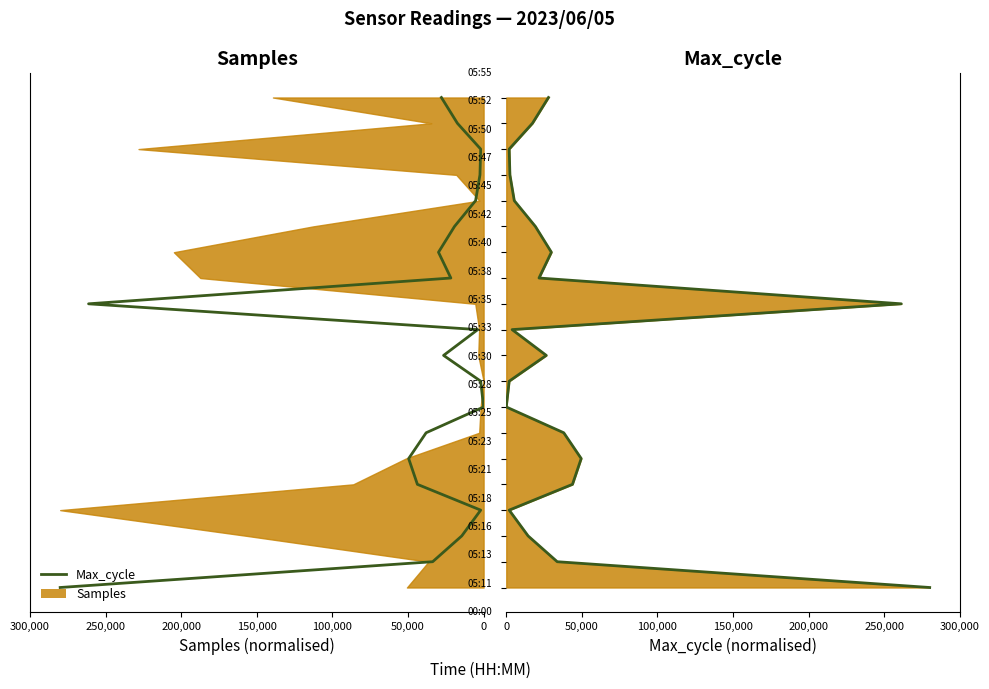

Is it true that the value at 0 is -8?

False